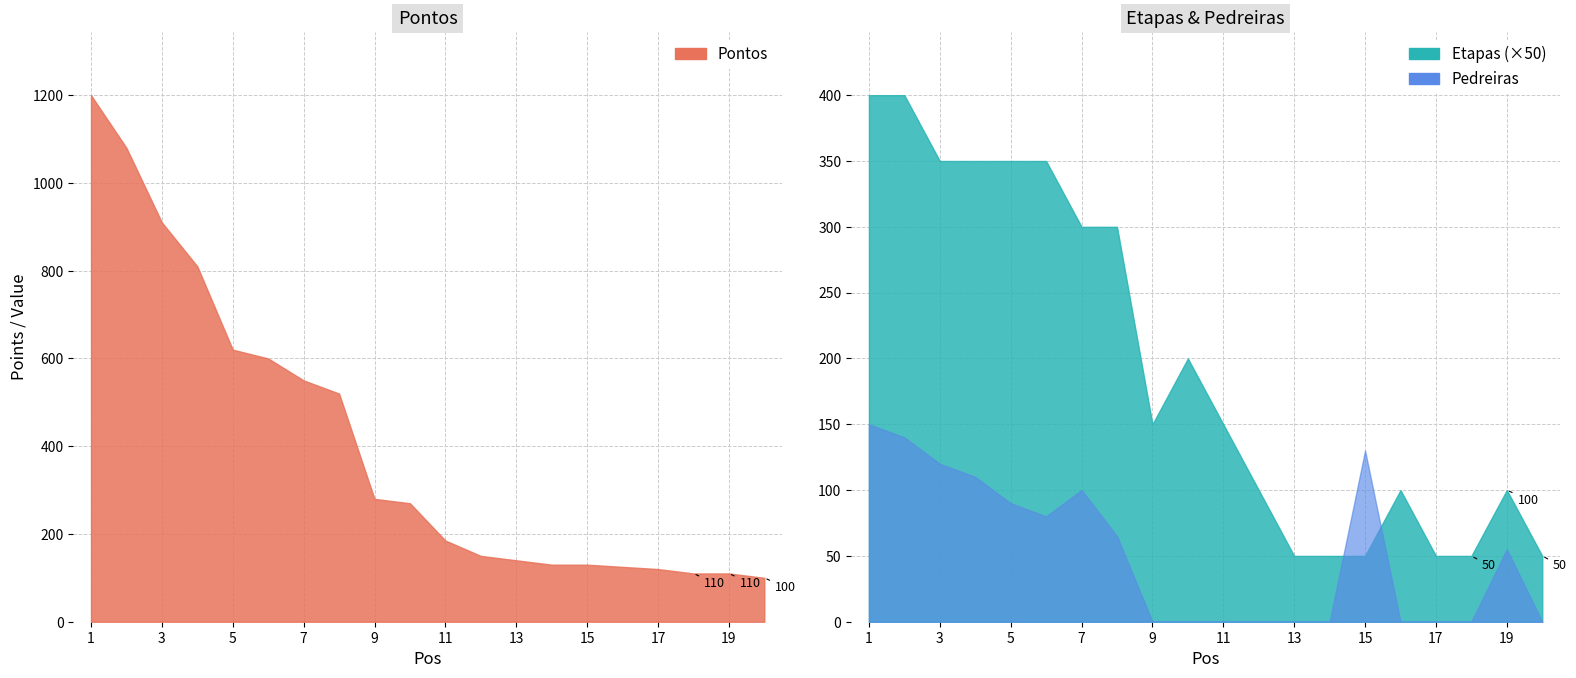

What is the average value of the Etapas series?

4